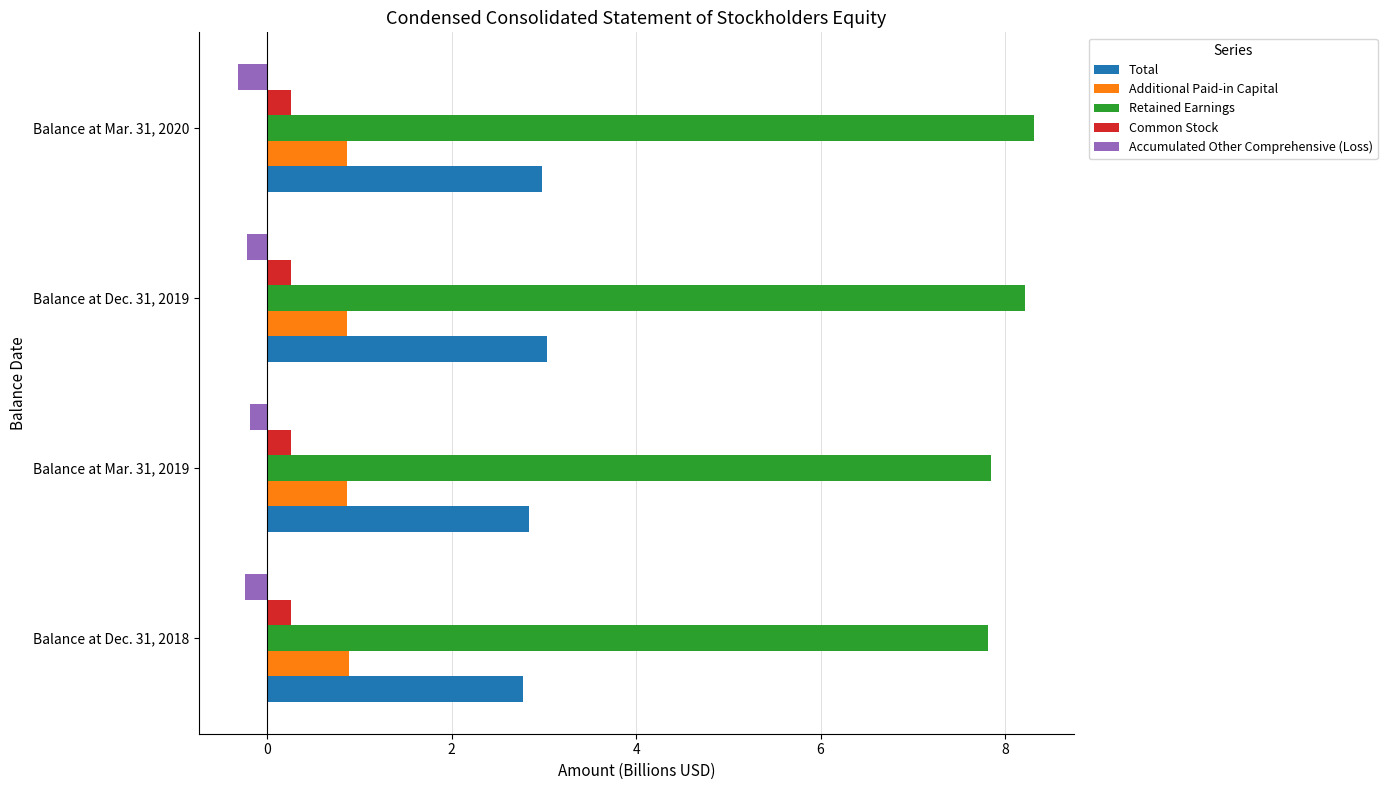

Rank the series by their maximum value, from lowest to highest.

Accumulated Other Comprehensive (Loss), Common Stock, Additional Paid-in Capital, Total, Retained Earnings